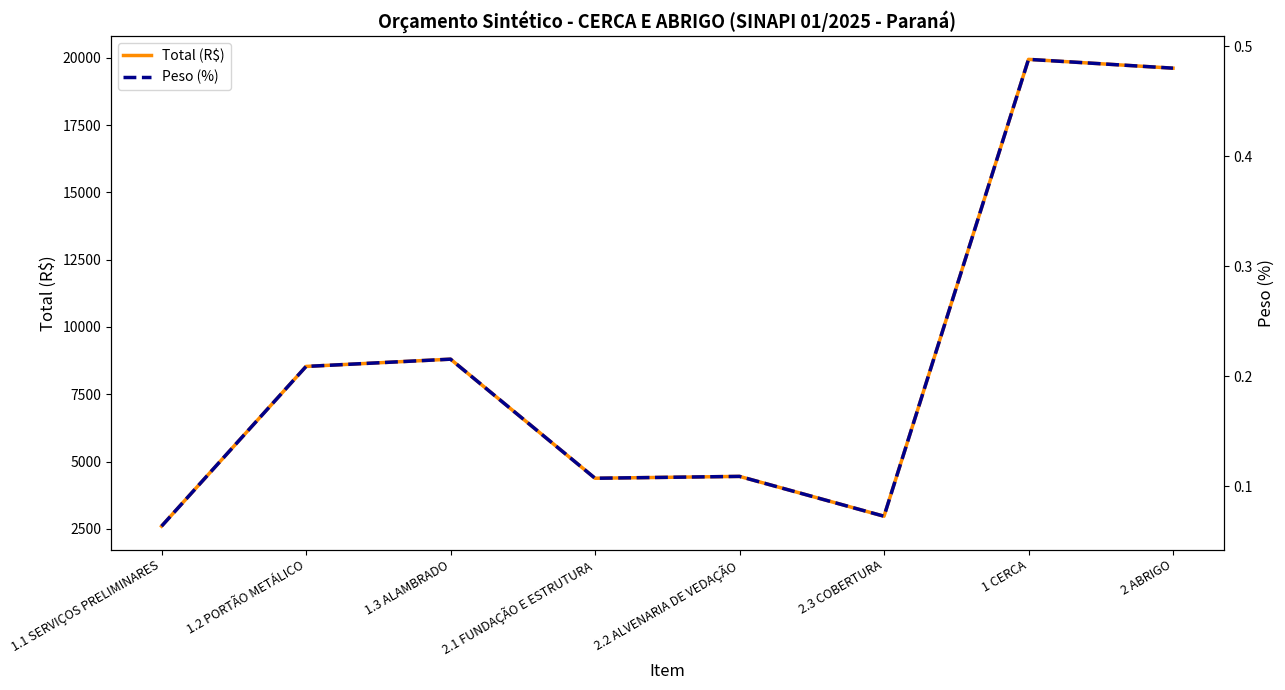

In Total (R$), how many points are lower than both neighbors (excluding endpoints)?

2